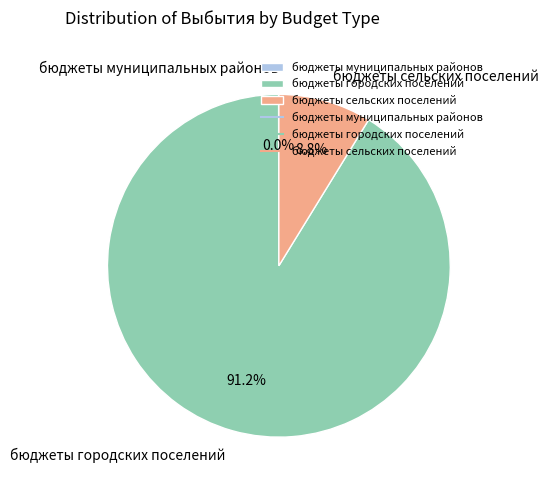

What is the largest slice in the pie chart?

бюджеты городских поселений